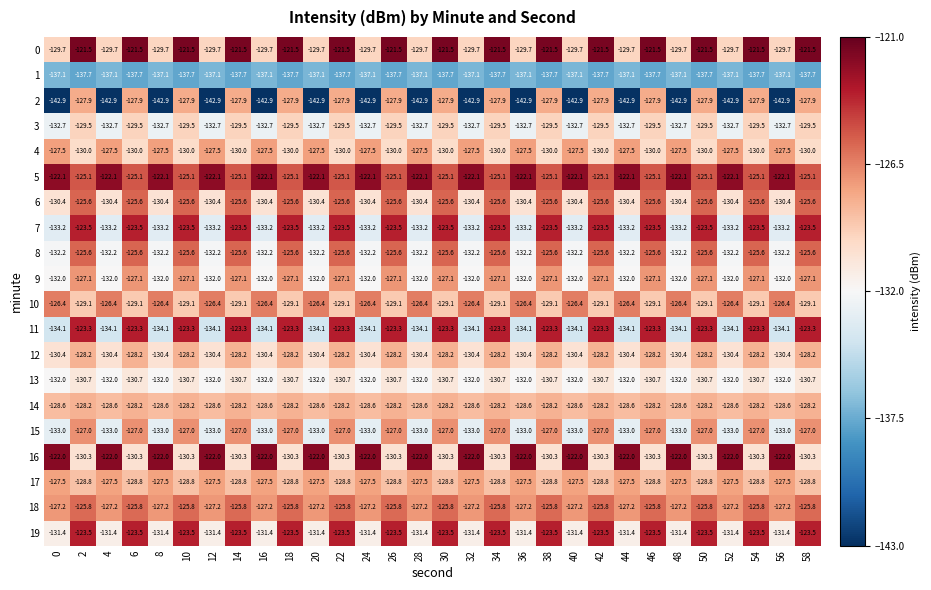

The 17 series shows -205.6 at 18. True or false?

False